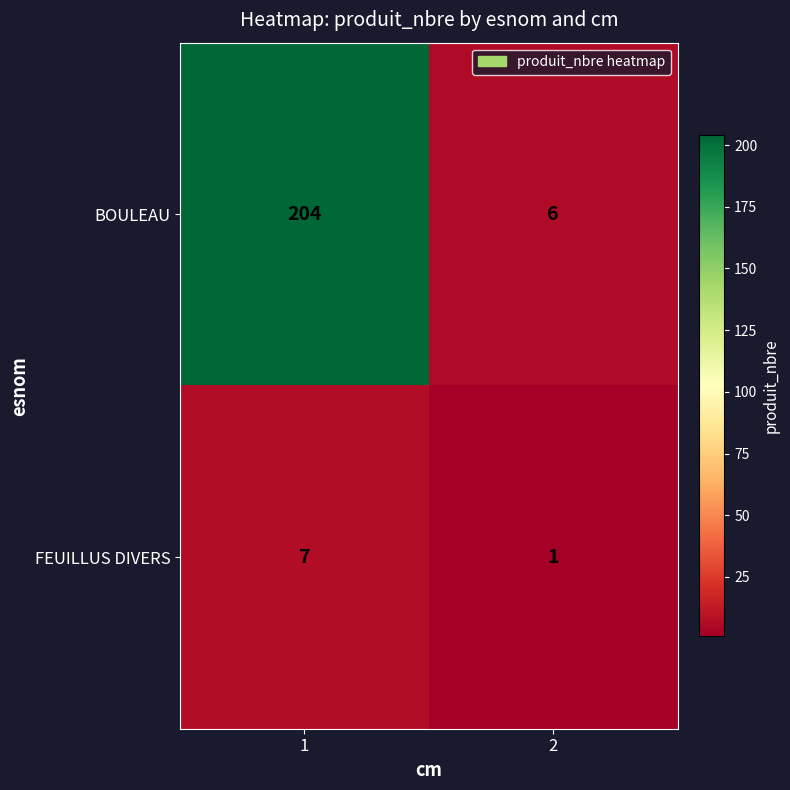

Is it true that FEUILLUS DIVERS equals 1 at 2?

True